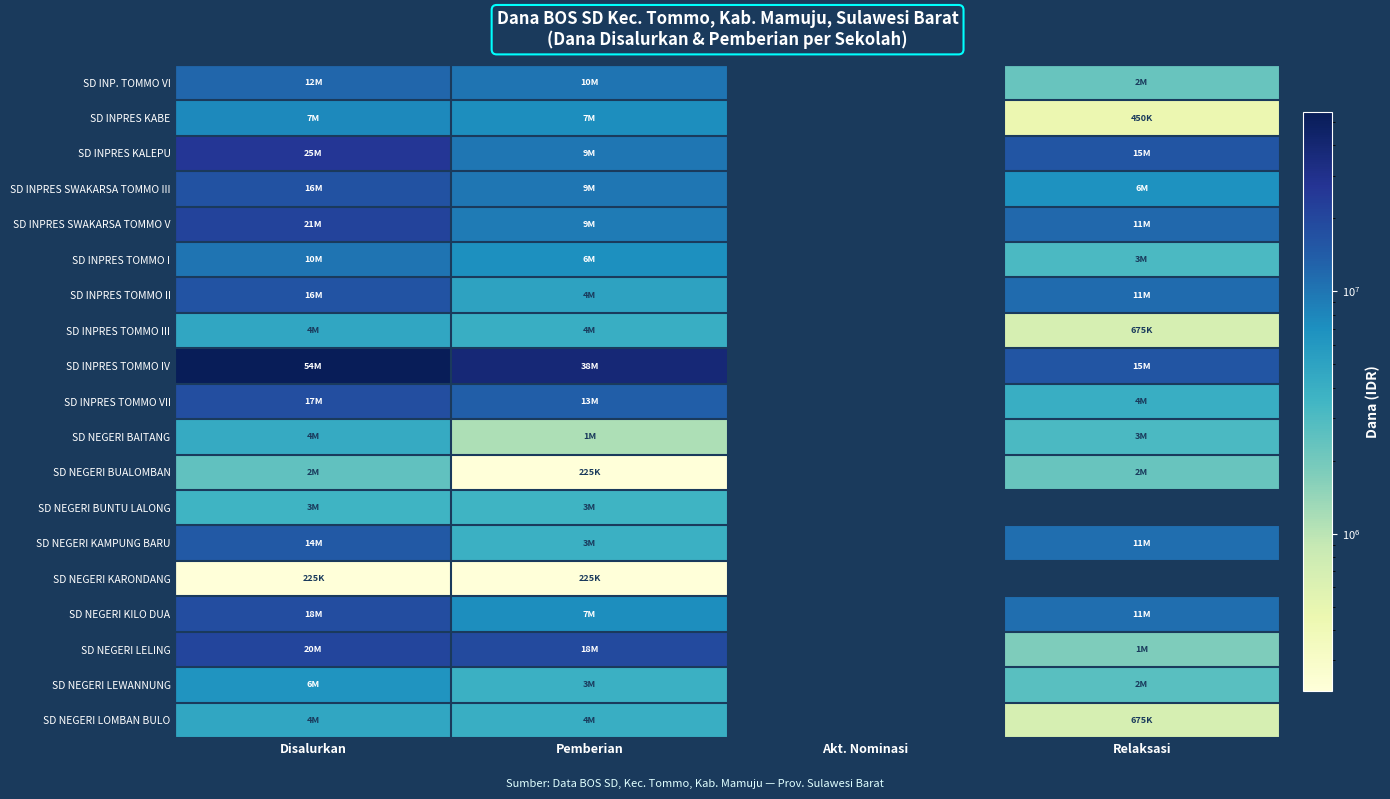

Between Disalurkan and Relaksasi, which series saw the biggest shift?

SD INPRES TOMMO IV